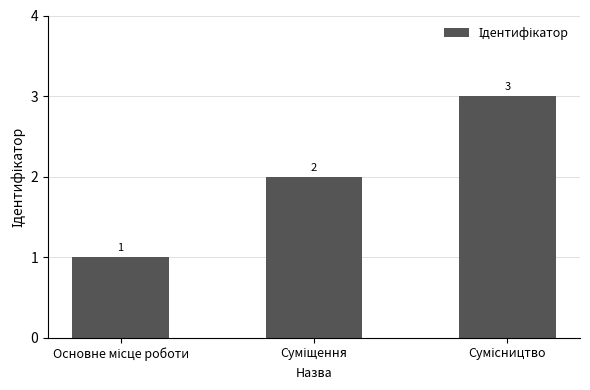

What is the sum of all values?

6